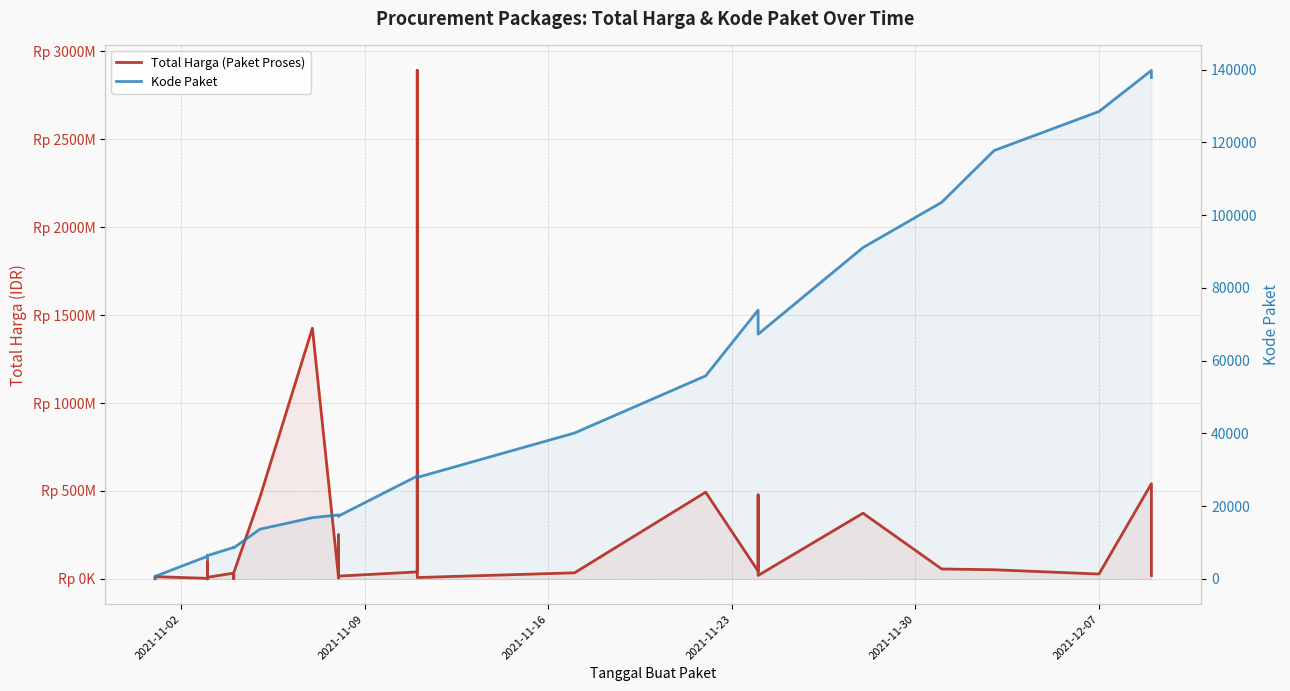

What is the average value of the Kode Paket series?

37519